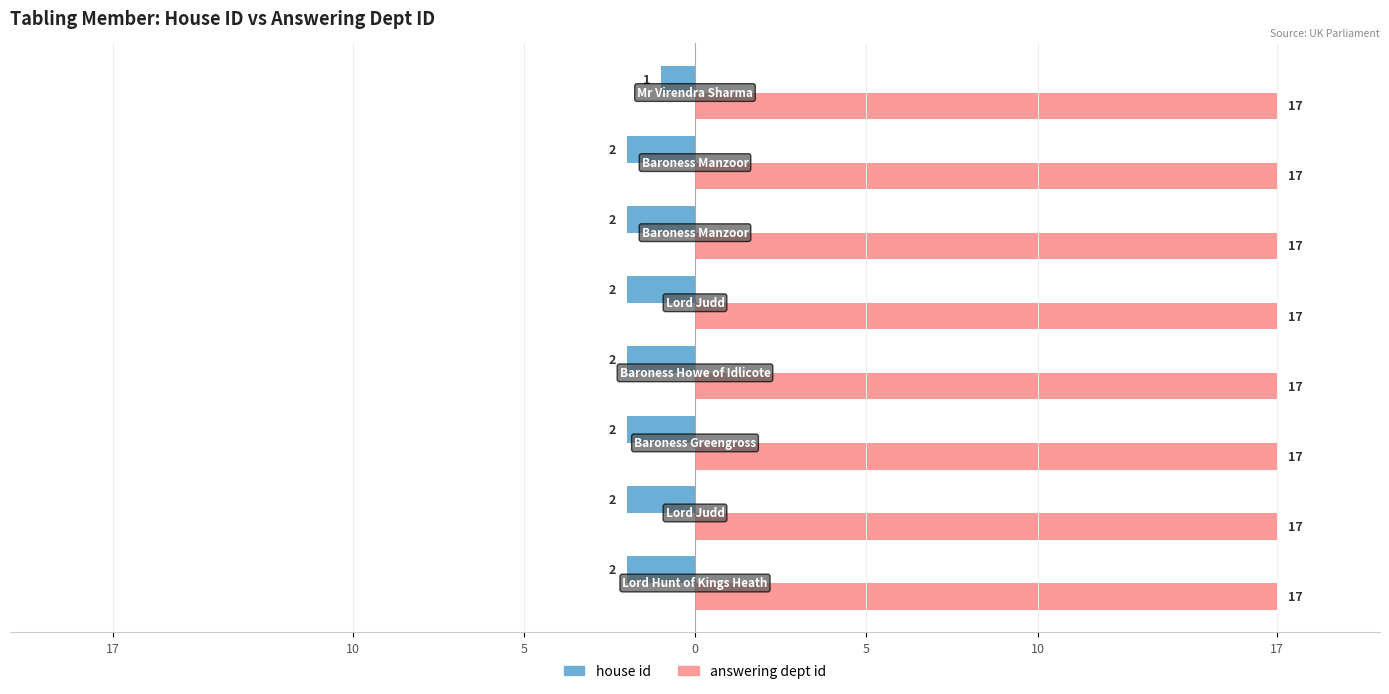

What is the difference between the maximum and minimum values in the house id series?

1.0